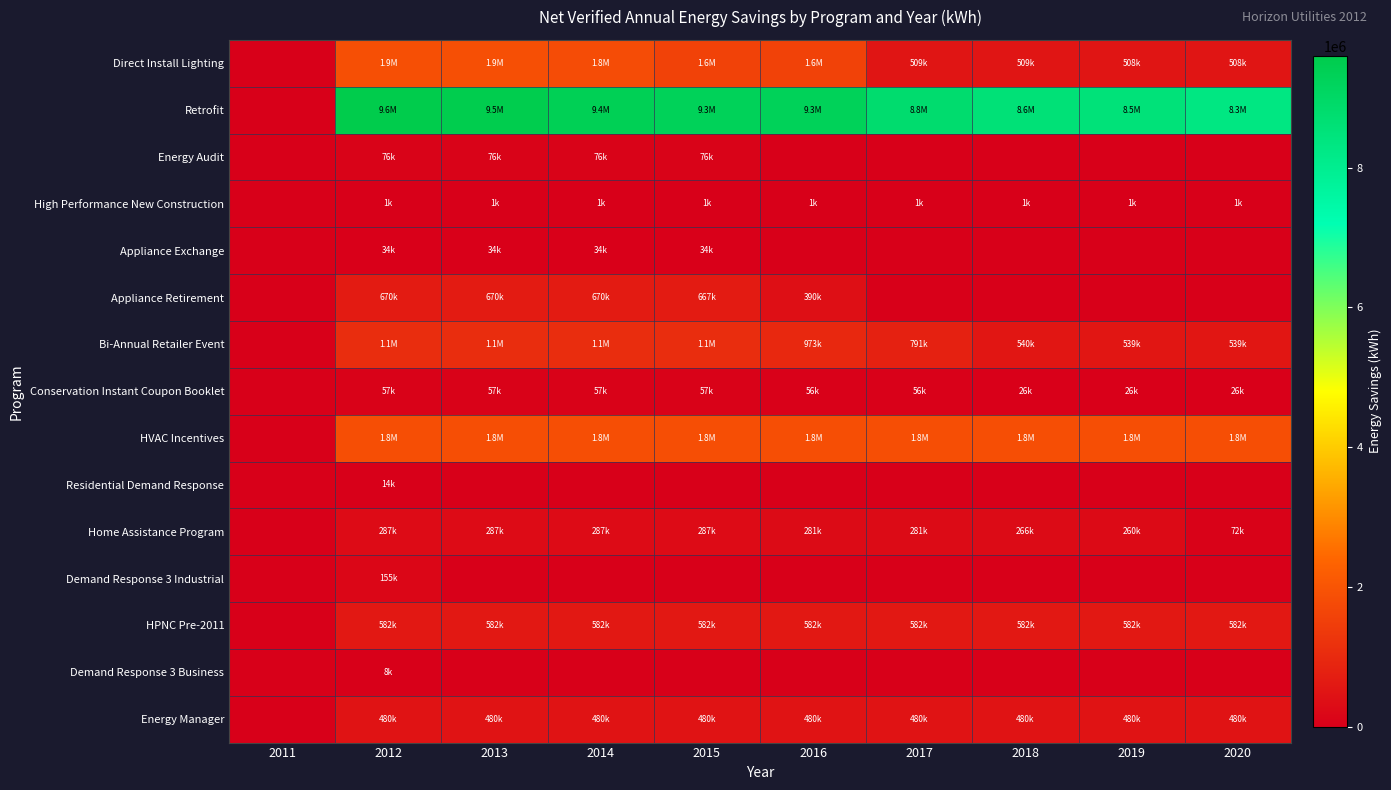

At 2011, list the series in order from smallest to largest.

Direct Install Lighting, Retrofit, Energy Audit, High Performance New Construction, Appliance Exchange, Appliance Retirement, Bi-Annual Retailer Event, Conservation Instant Coupon Booklet, HVAC Incentives, Residential Demand Response, Home Assistance Program, Demand Response 3 Industrial, HPNC Pre-2011, Demand Response 3 Business, Energy Manager